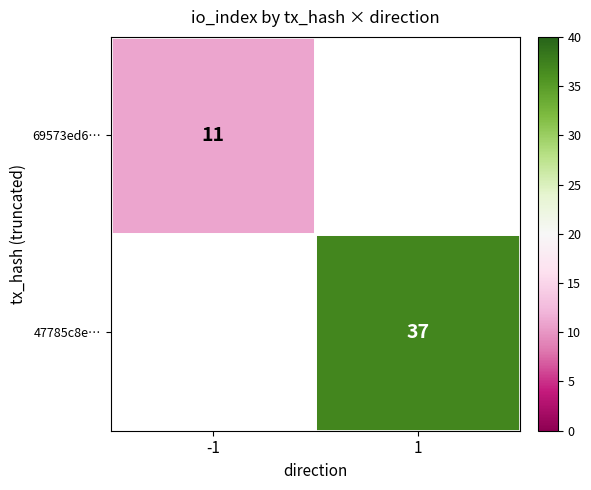

Which category has the highest value across all series?

1